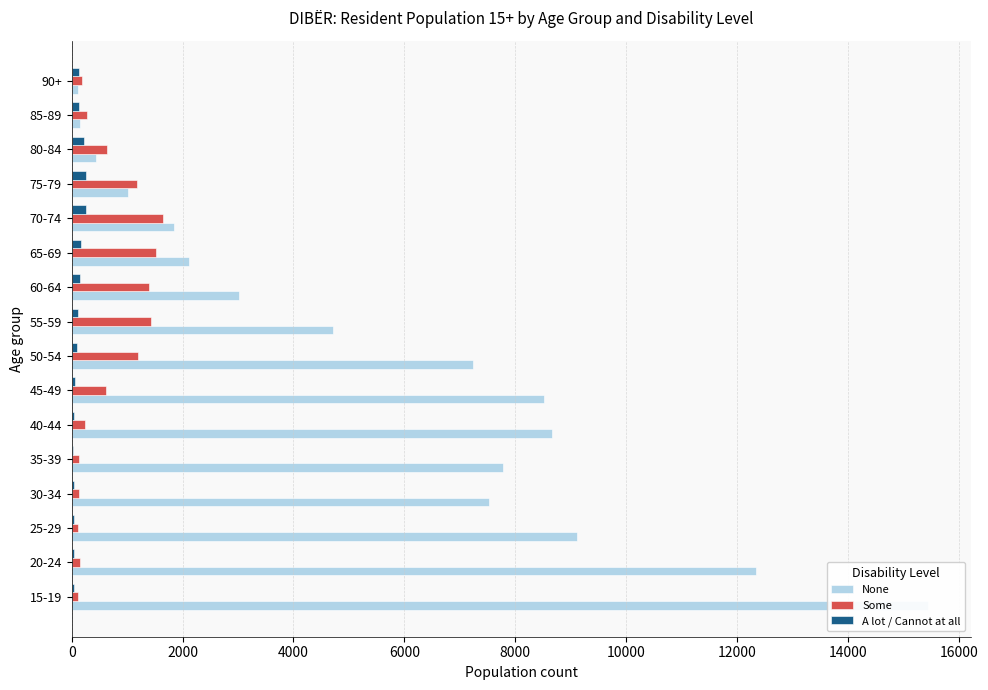

What is the difference between the maximum and minimum values in the Some series?

1539